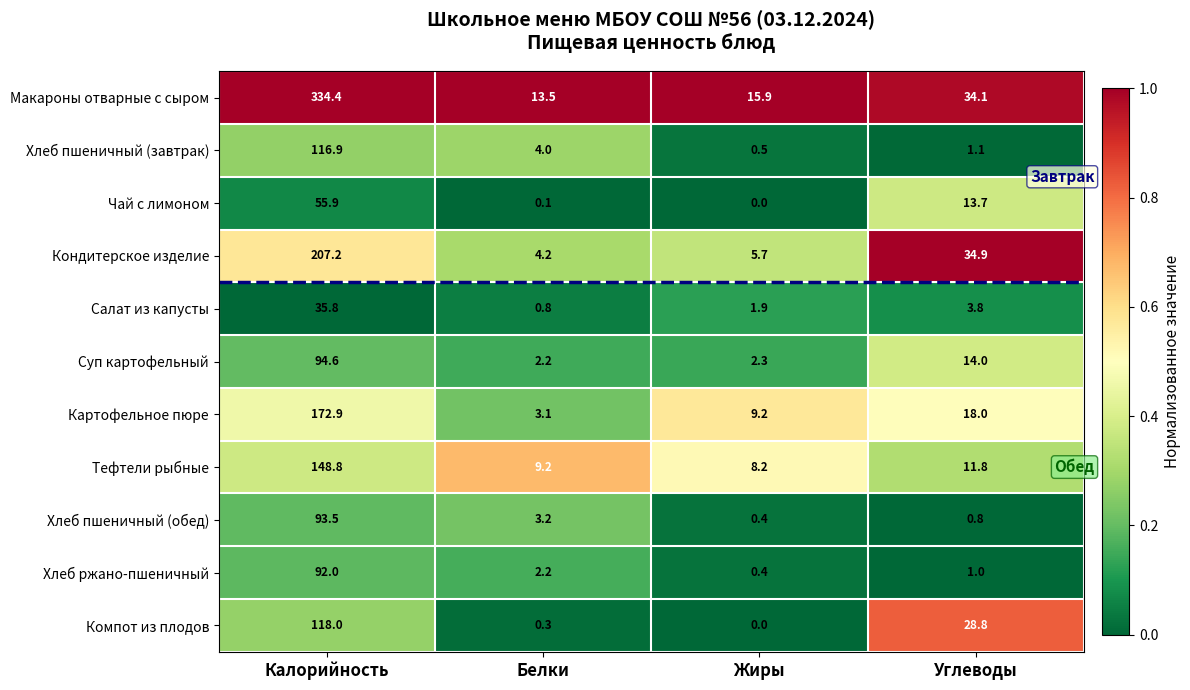

At which label is Чай с лимоном closest to 27?

Углеводы